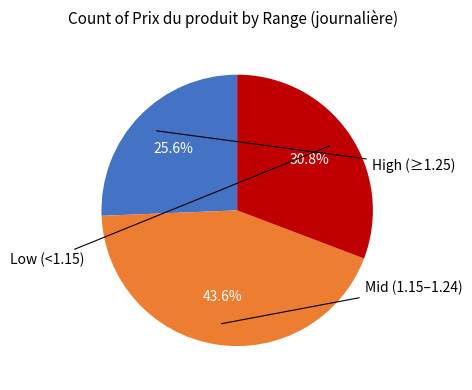

To the nearest percent, what is the difference between the largest and smallest slice percentages?

18%